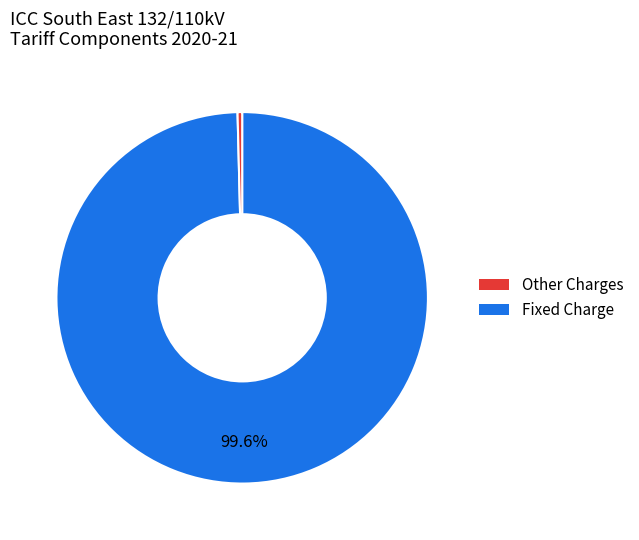

Does any single category account for the majority?

Yes